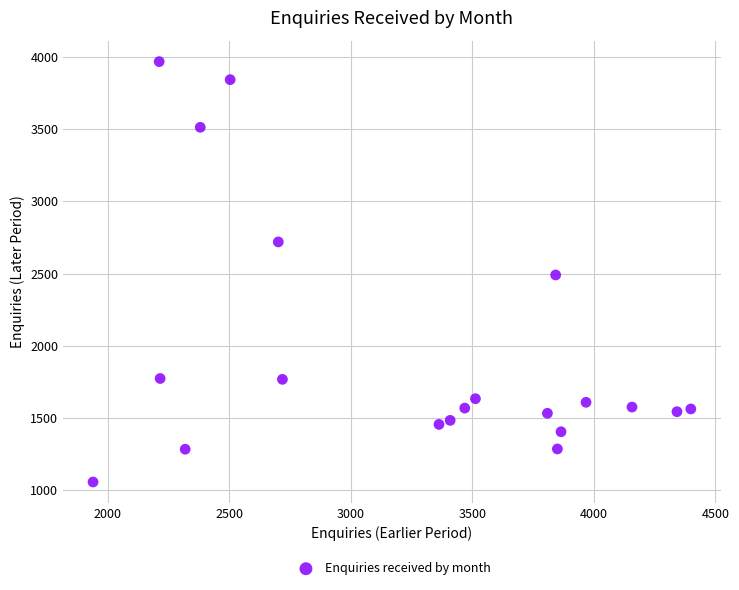

What is the range of X values (max minus min)?

2459